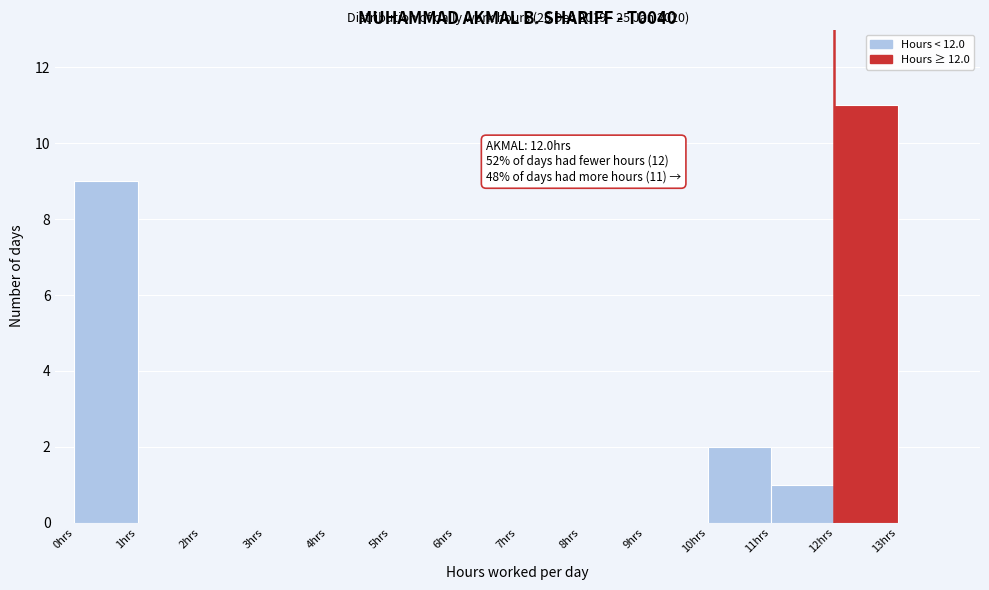

Over which range of the x-axis is the bar tallest?

12 to 13